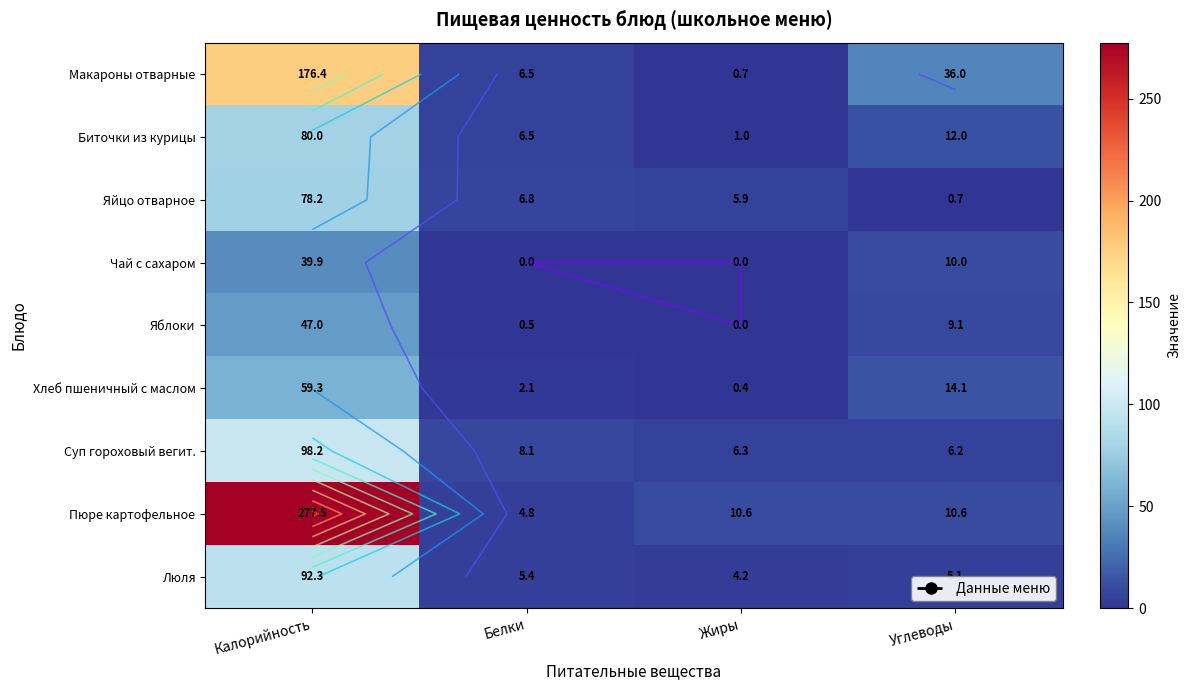

What is the difference between the highest and lowest values at Калорийность?

237.6